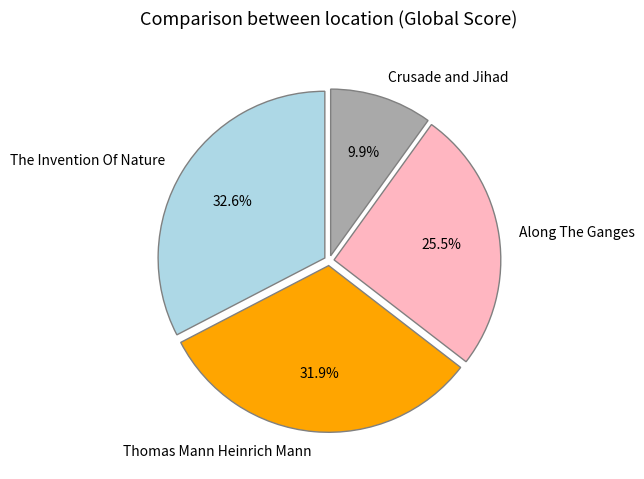

Does any single category account for the majority?

No